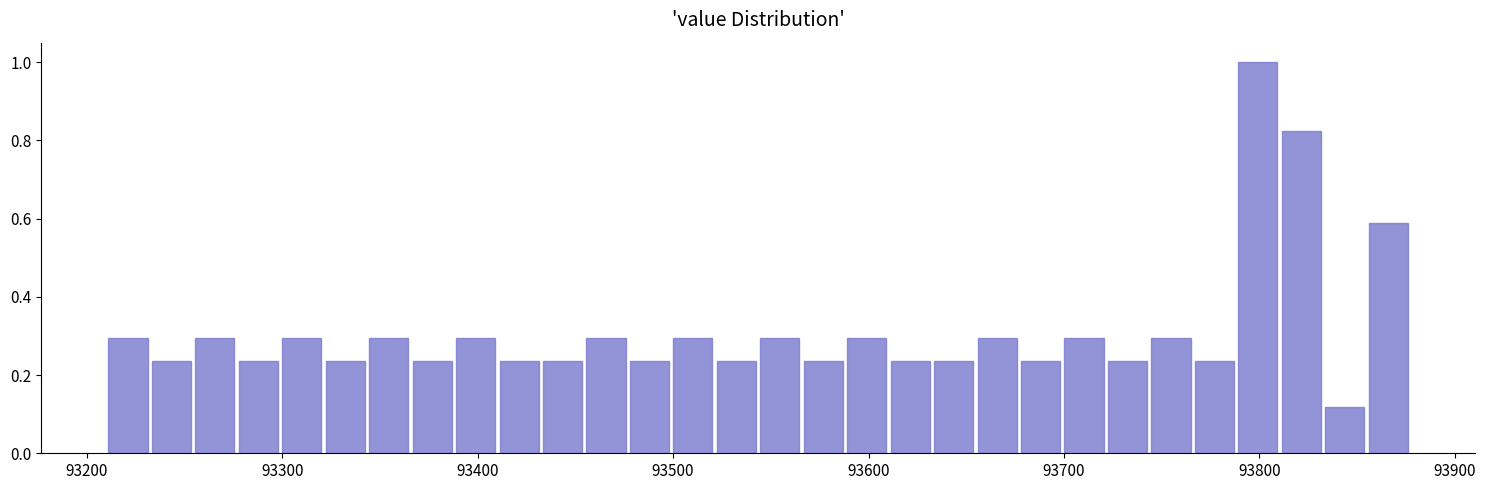

Around what value on the x-axis is the tallest bar? Give the approximate position of its centre, as read against the axis.

93800